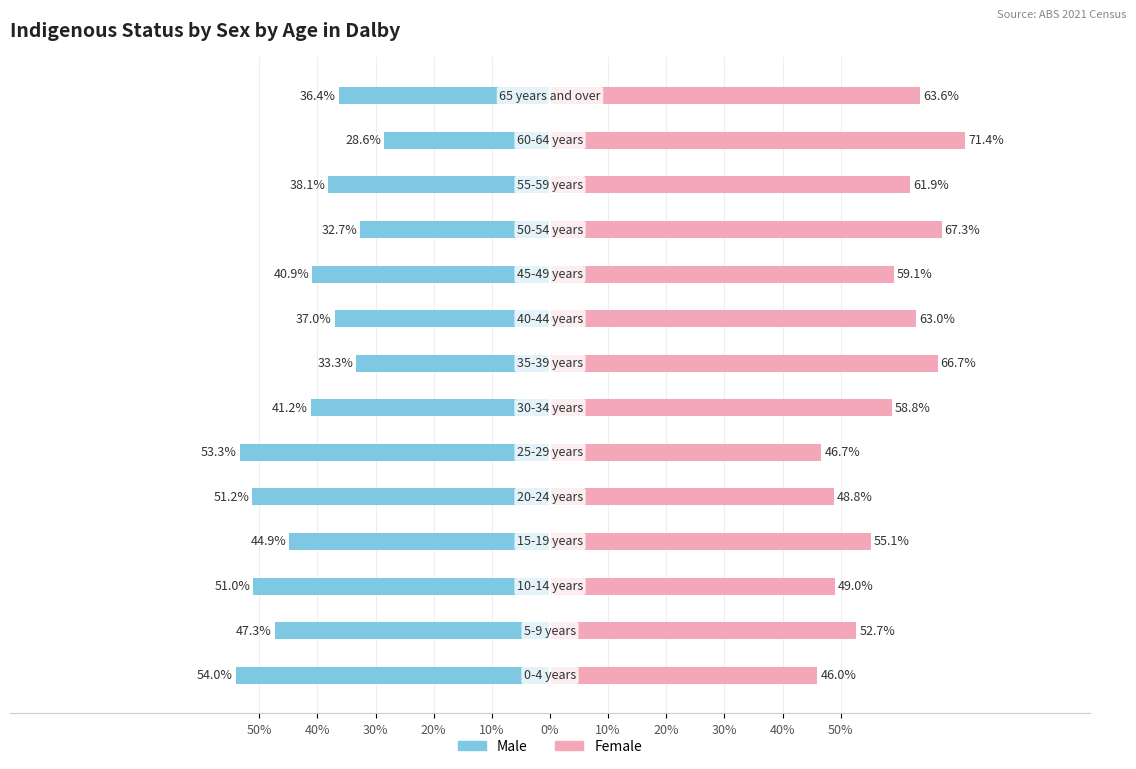

Rank the series at 50% from highest to lowest value.

Females, Males